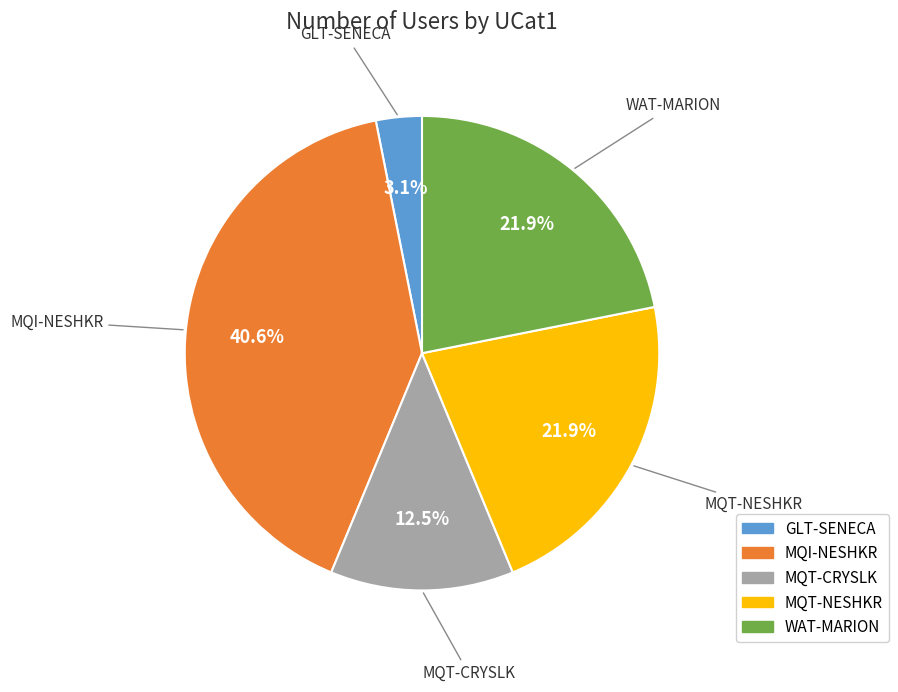

Between GLT-SENECA and MQT-CRYSLK, which is larger?

MQT-CRYSLK